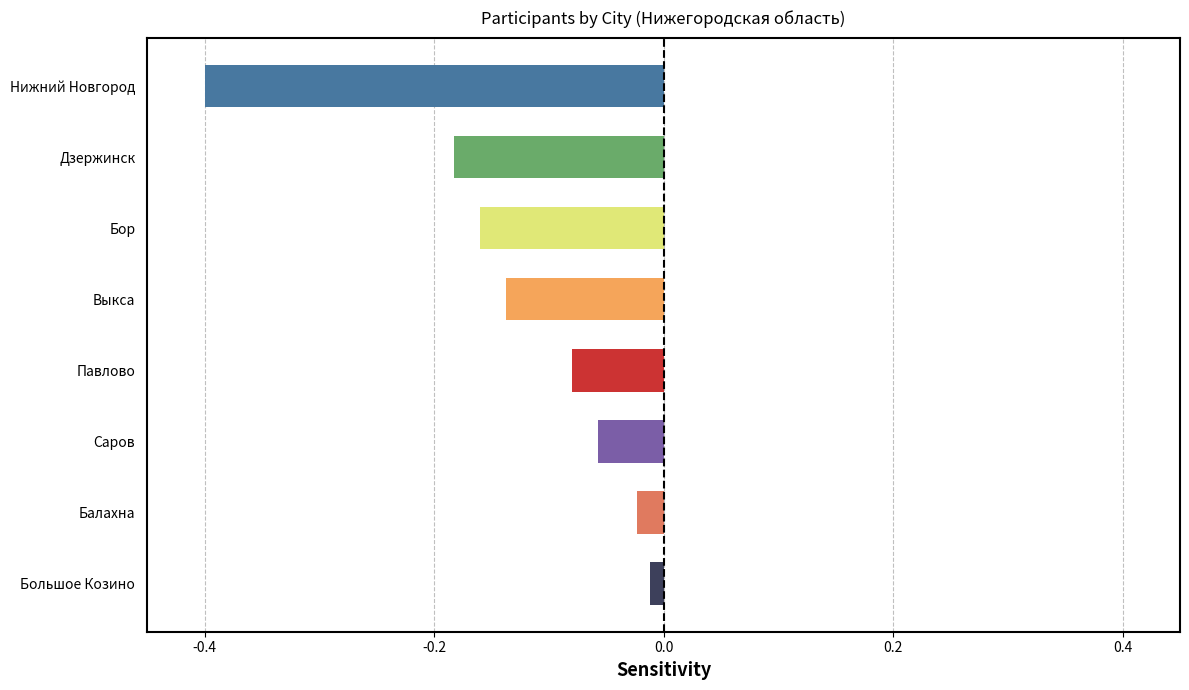

What is the change in value from Выкса to Саров?

+0.1